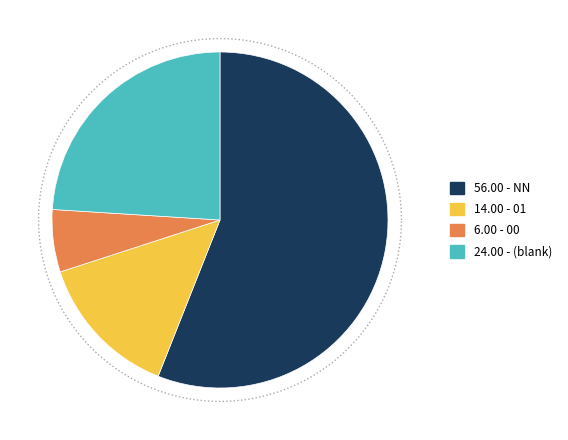

Is it true that 01 is 14% of the pie?

True